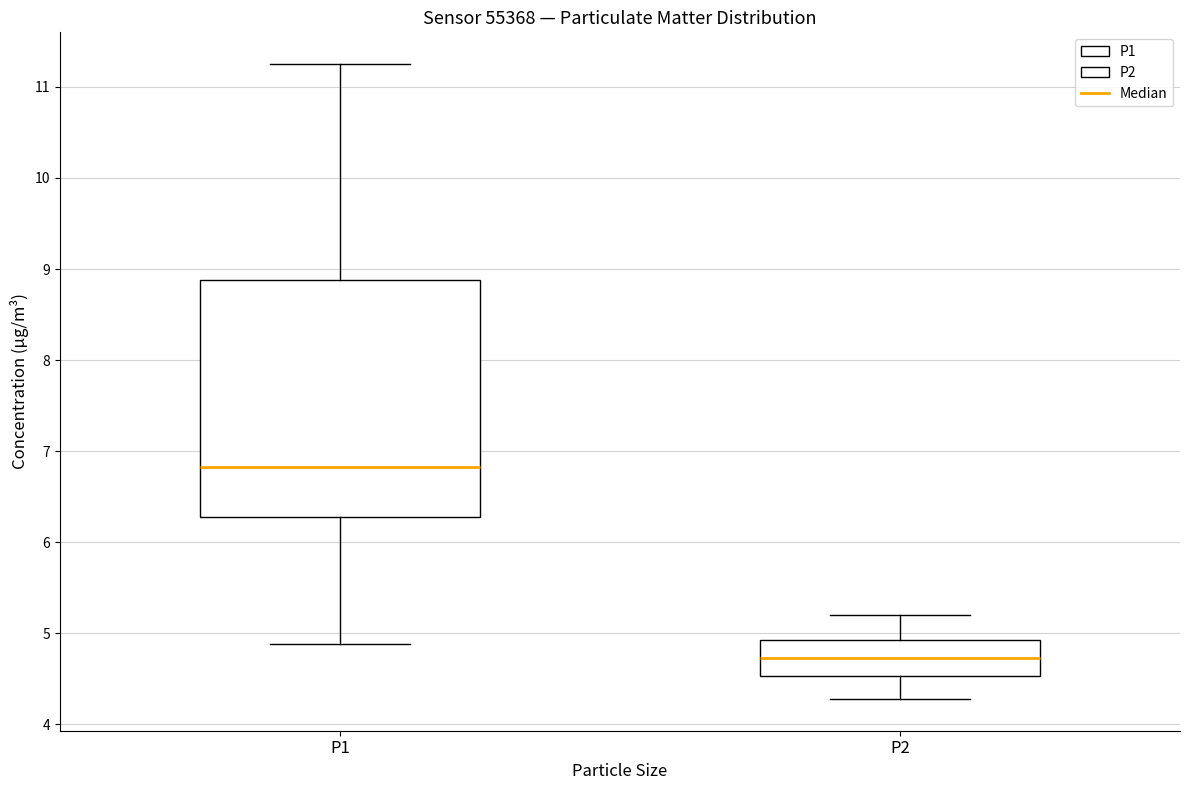

Comparing the boxes themselves (not the whiskers), which one is the tallest?

P1